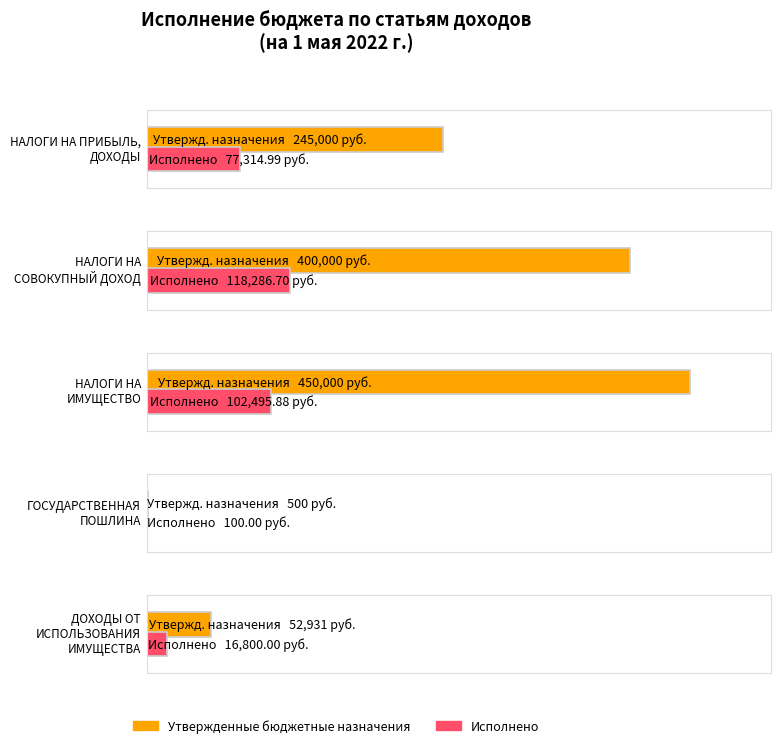

Does the chart contain stacked bars?

No